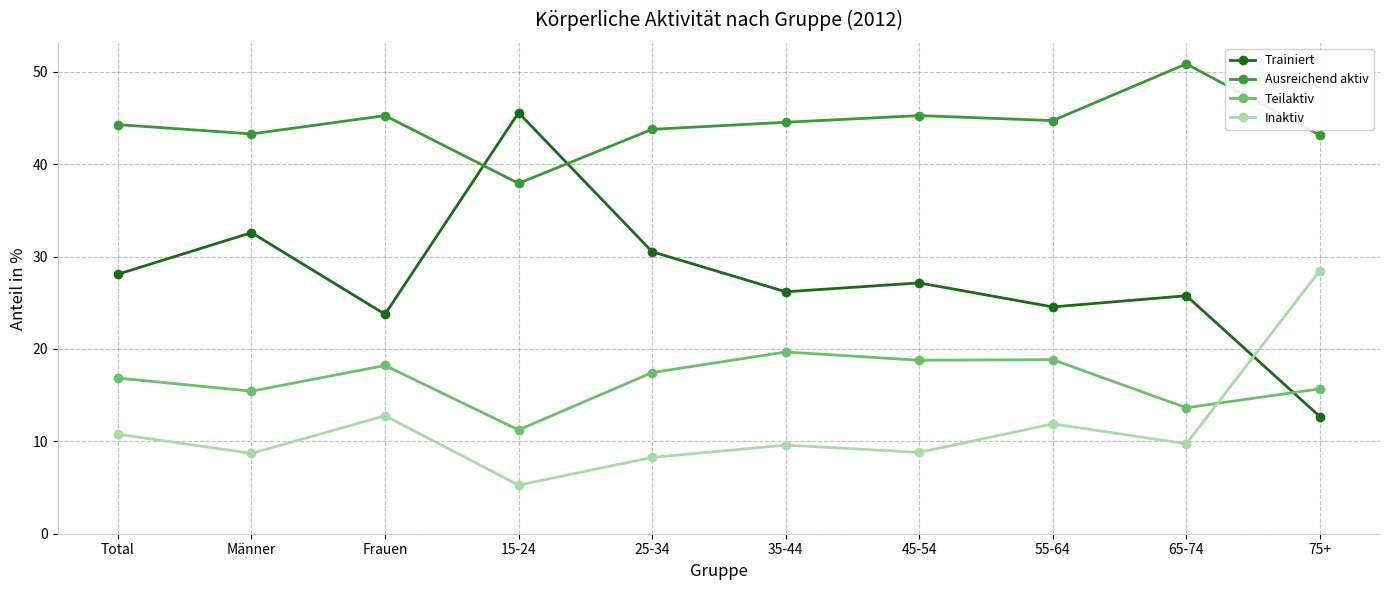

What is the label of the 3rd point from the right?

55-64